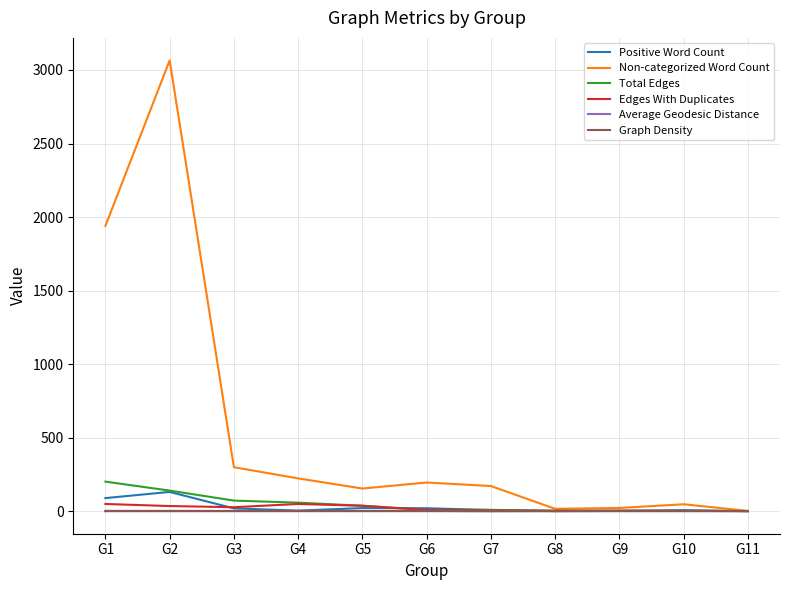

At which category is the sum across all series the highest?

G2